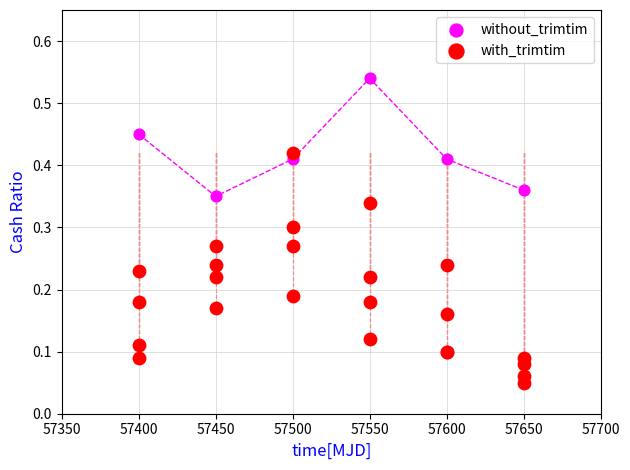

Which series has the widest spread of Y values?

with_trimtim